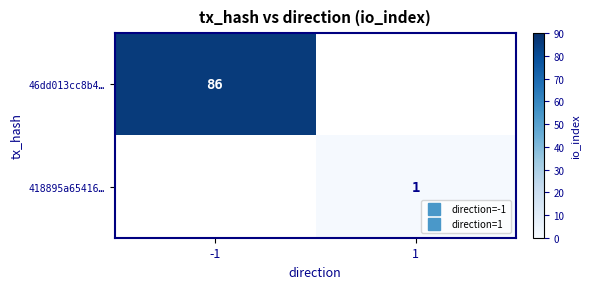

At 1, list the series in order from smallest to largest.

46dd013cc8b4…, 418895a65416…